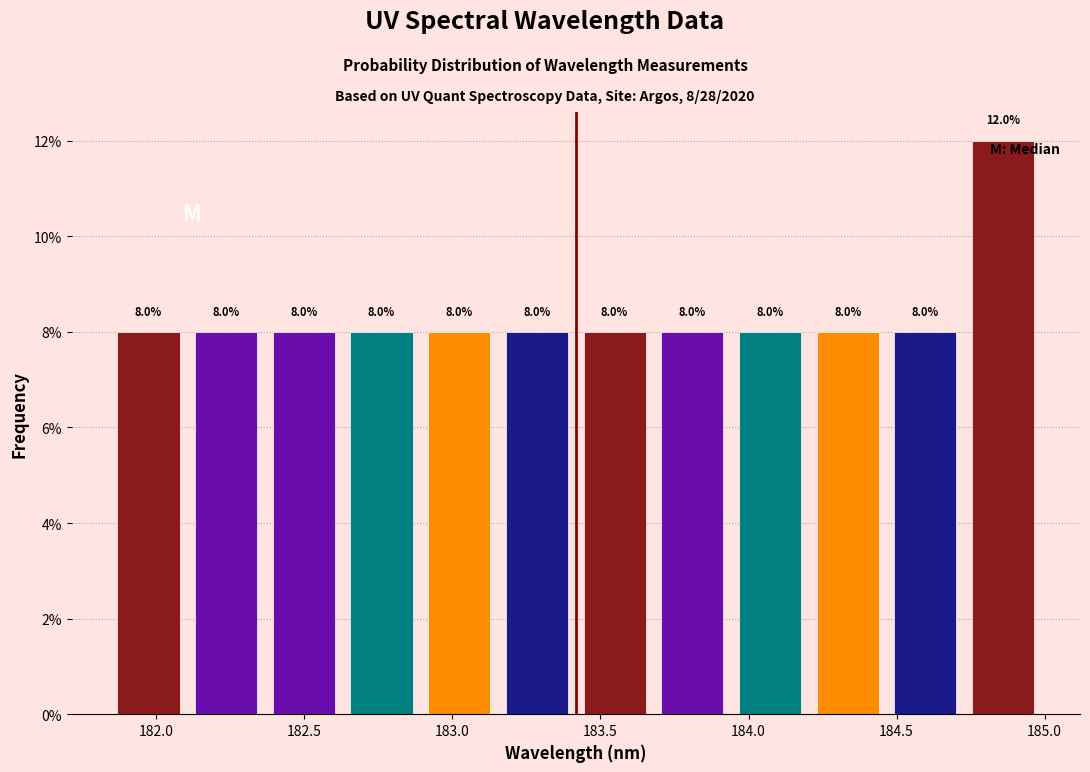

Over which range of the x-axis is the bar tallest?

184.75 to 185.00